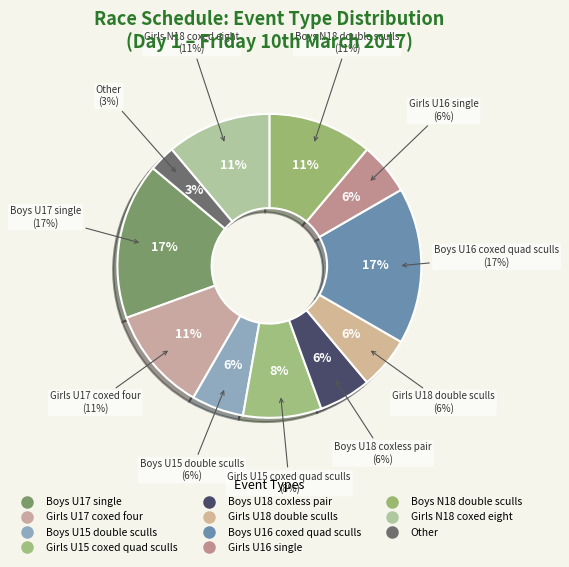

To the nearest percent, what portion does Boys U16 coxed quad sculls represent?

17%